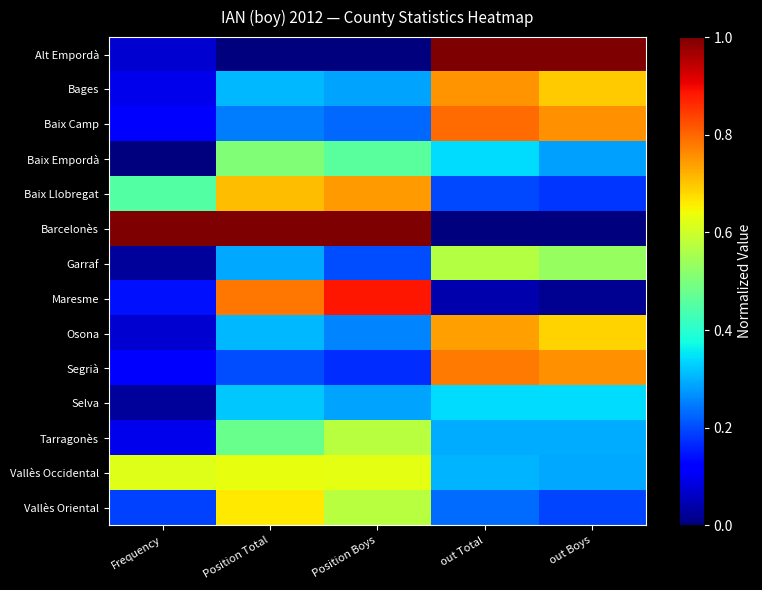

What is the total value across all series at Frequency?

3.0